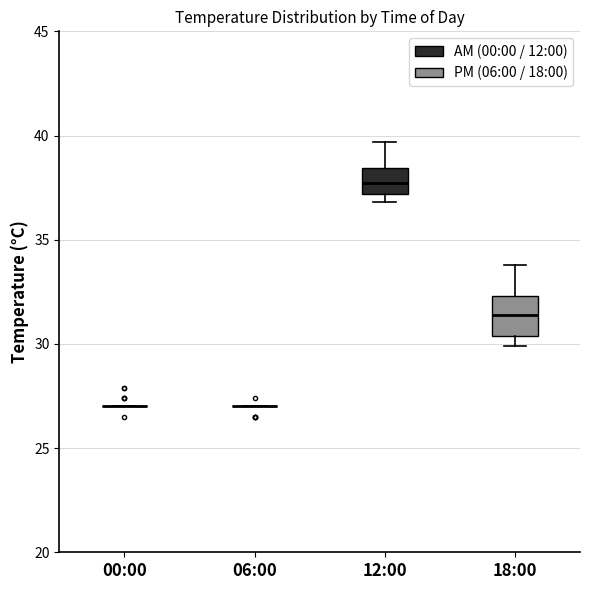

Reading left to right, transcribe this box plot: for each box, give where its median line is, the range the box spans, and where its two whiskers end, as read against the y-axis. The values are not printed on the chart, so give them approximately, as read against the axis.

00:00: box collapsed to a line at 27.0, whiskers 27.0 to 27.0
06:00: box collapsed to a line at 27.0, whiskers 27.0 to 27.0
12:00: median 37.5, box 37.0 to 38.5, whiskers 37.0 (just below the box's lower edge) to 39.5
18:00: median 31.5, box 30.5 to 32.5, whiskers 30.0 to 34.0